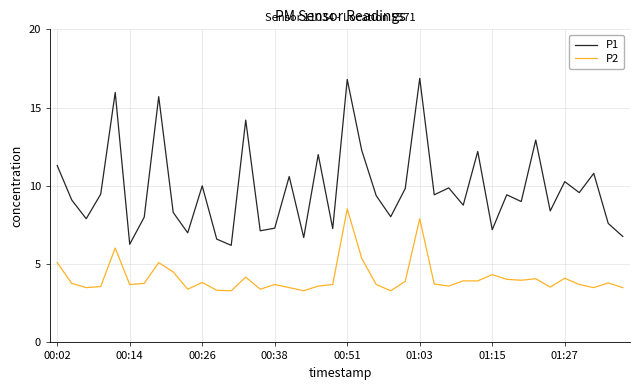

Which series has the widest spread of values?

P1